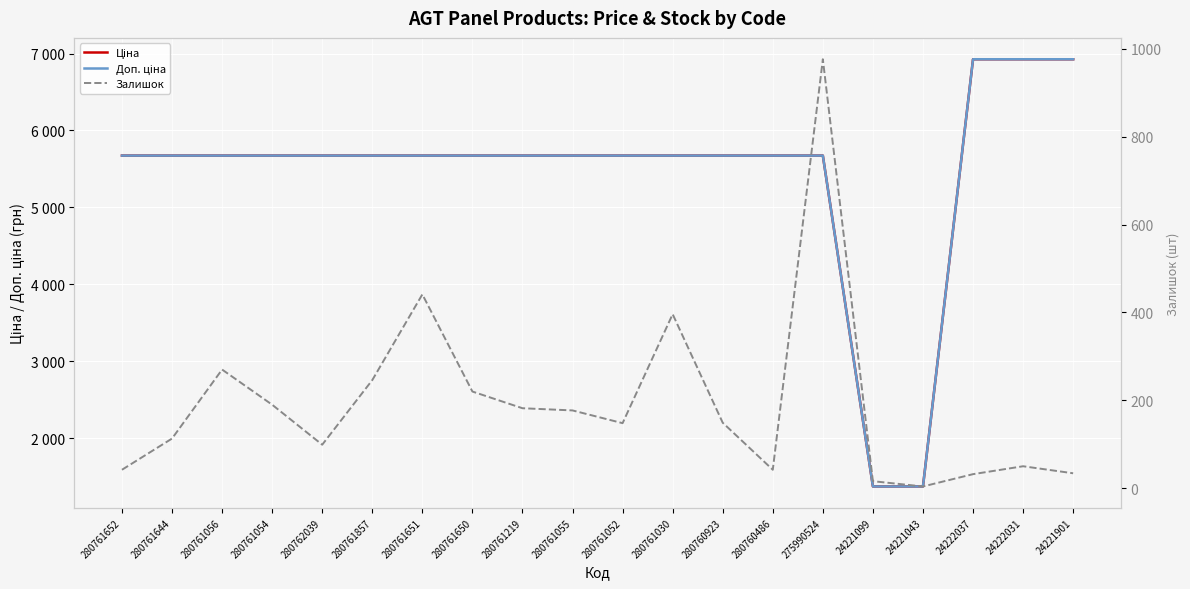

What is the difference between the highest and lowest values at 24221099?

1359.4